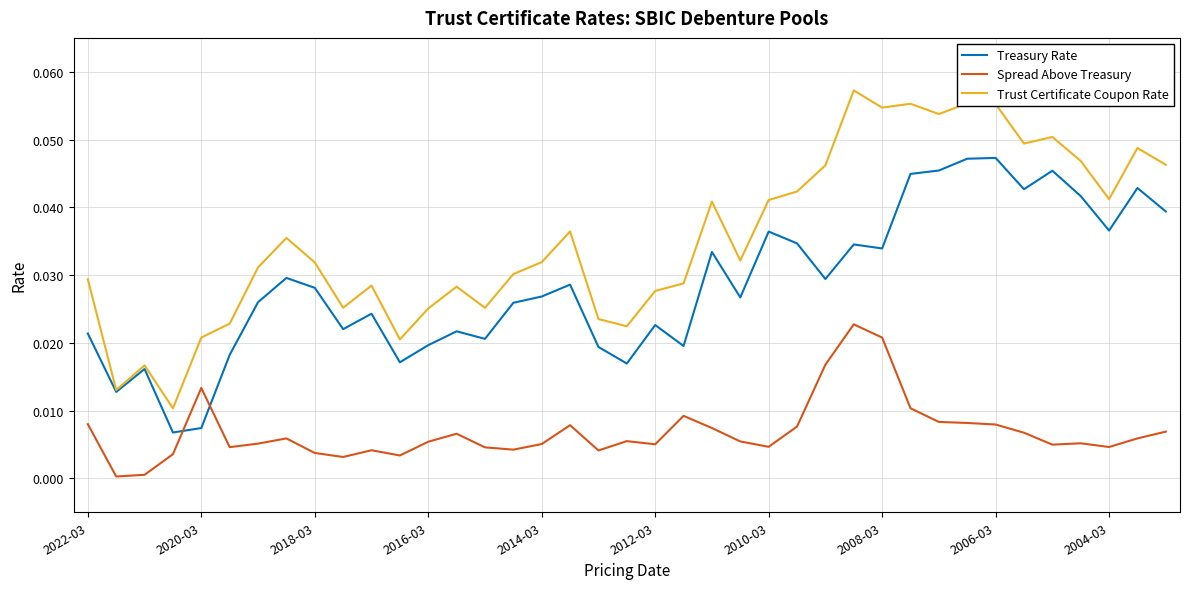

Rank the series by their average value, from highest to lowest.

Trust Certificate Coupon Rate, Treasury Rate, Spread Above Treasury